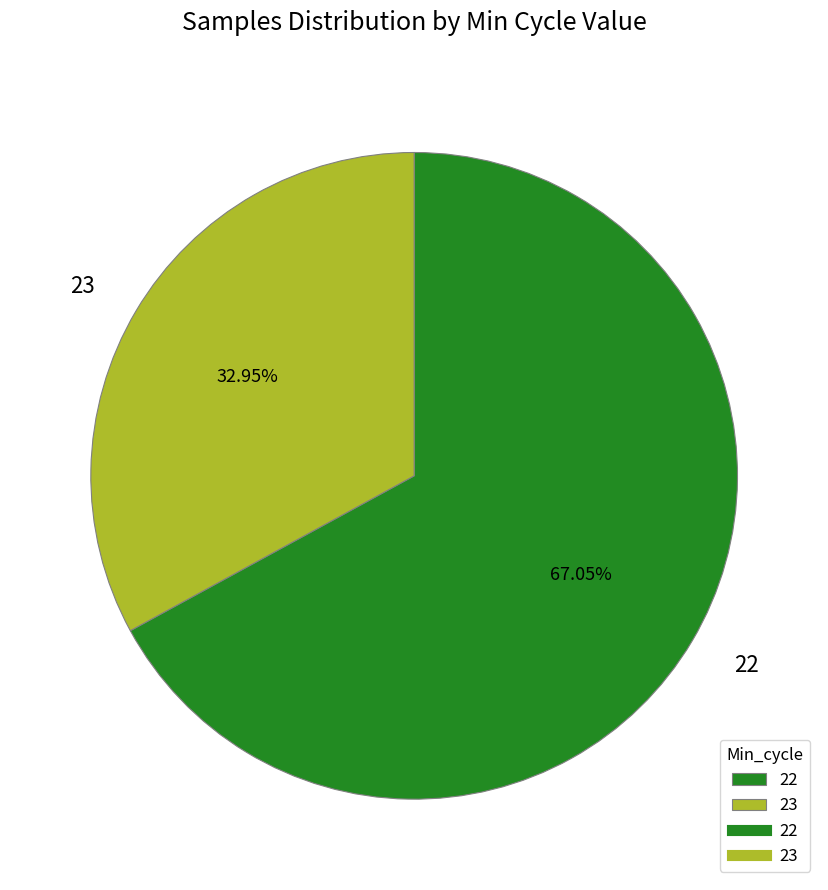

Rank the categories by value from lowest to highest.

23, 22